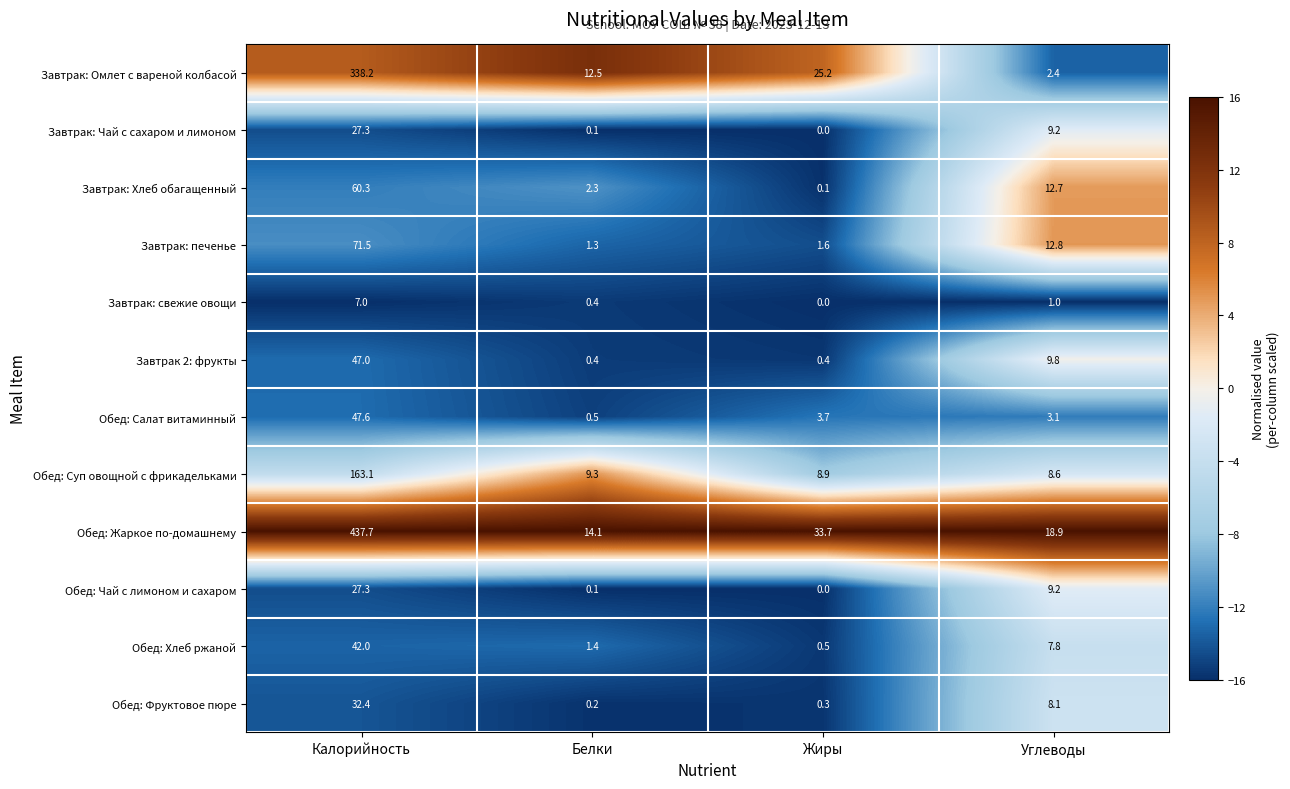

Where does the Обед: Суп овощной с фрикадельками series first go above 9?

Калорийность